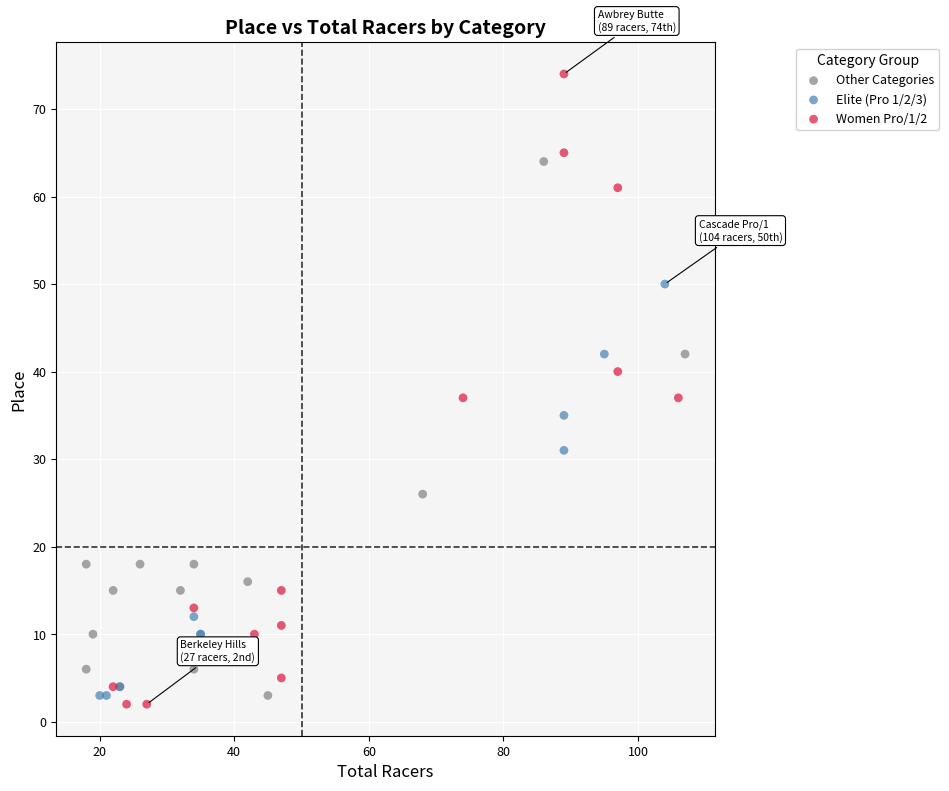

Which series has the largest Y range (max minus min)?

Women Pro/1/2